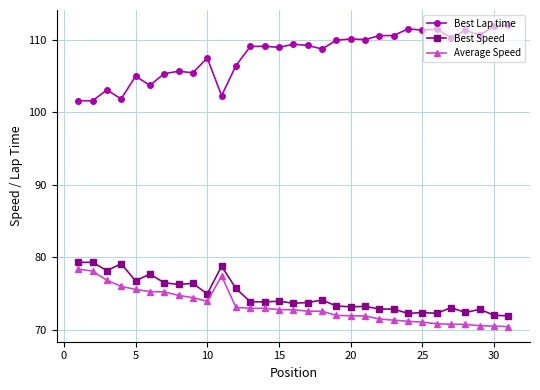

At how many categories does at least one series exceed 81?

31